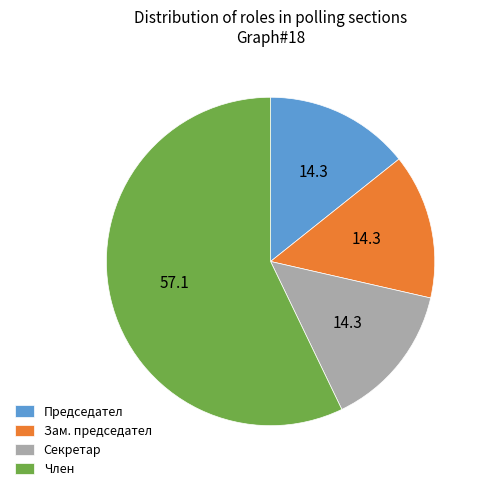

Count the number of slices in the pie.

4